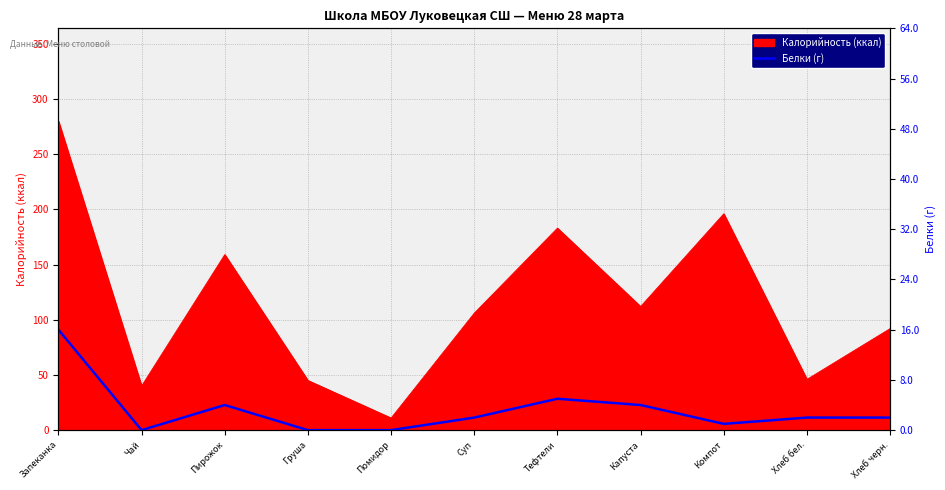

True or false: the data has more than 1 interior local peaks.

True